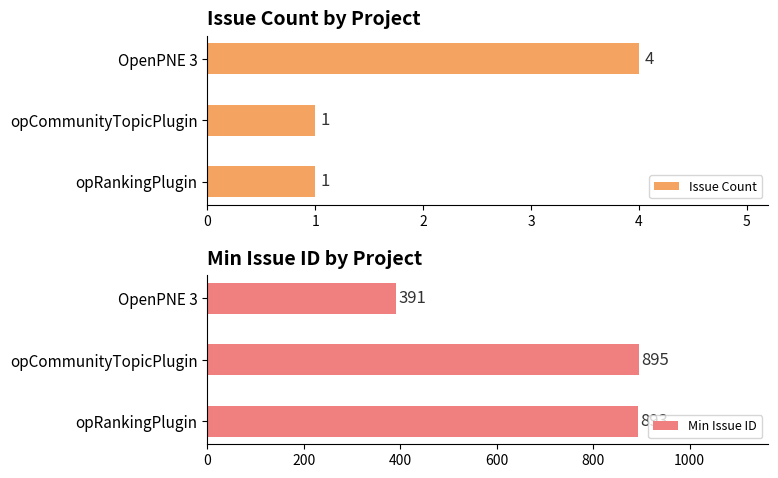

Count the Issue Count values in the range 1 to 4.

3